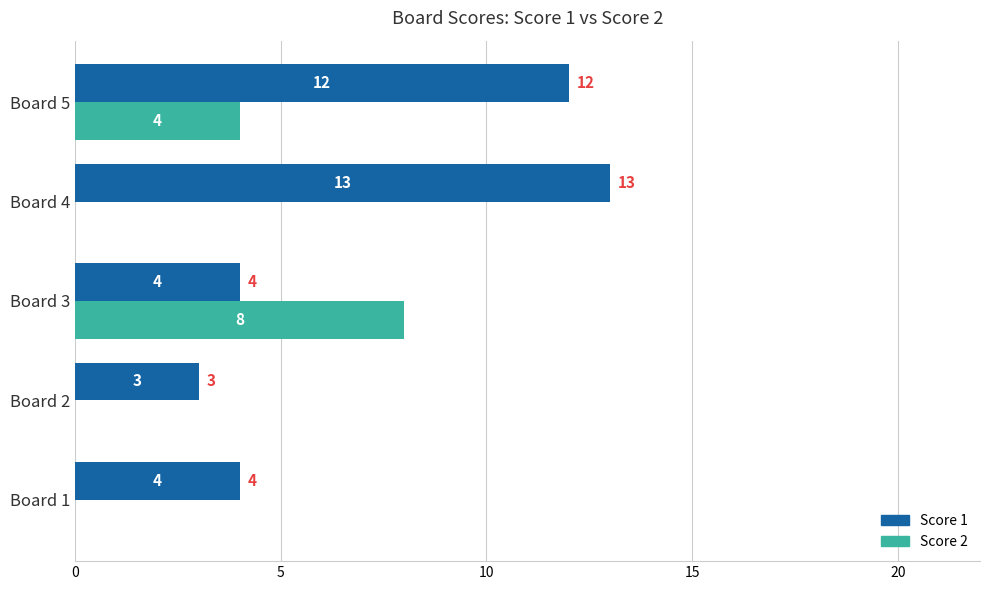

How many Score 2 values are between 0 and 4?

4